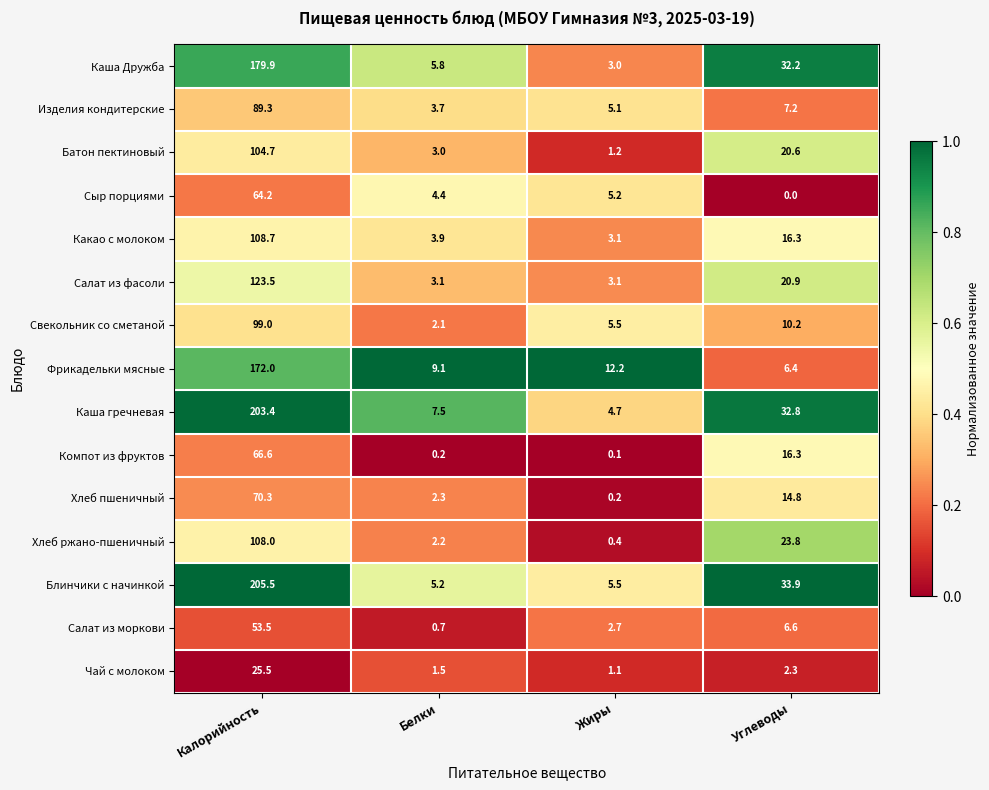

Which category has the lowest value in the Хлеб ржано-пшеничный series?

Жиры